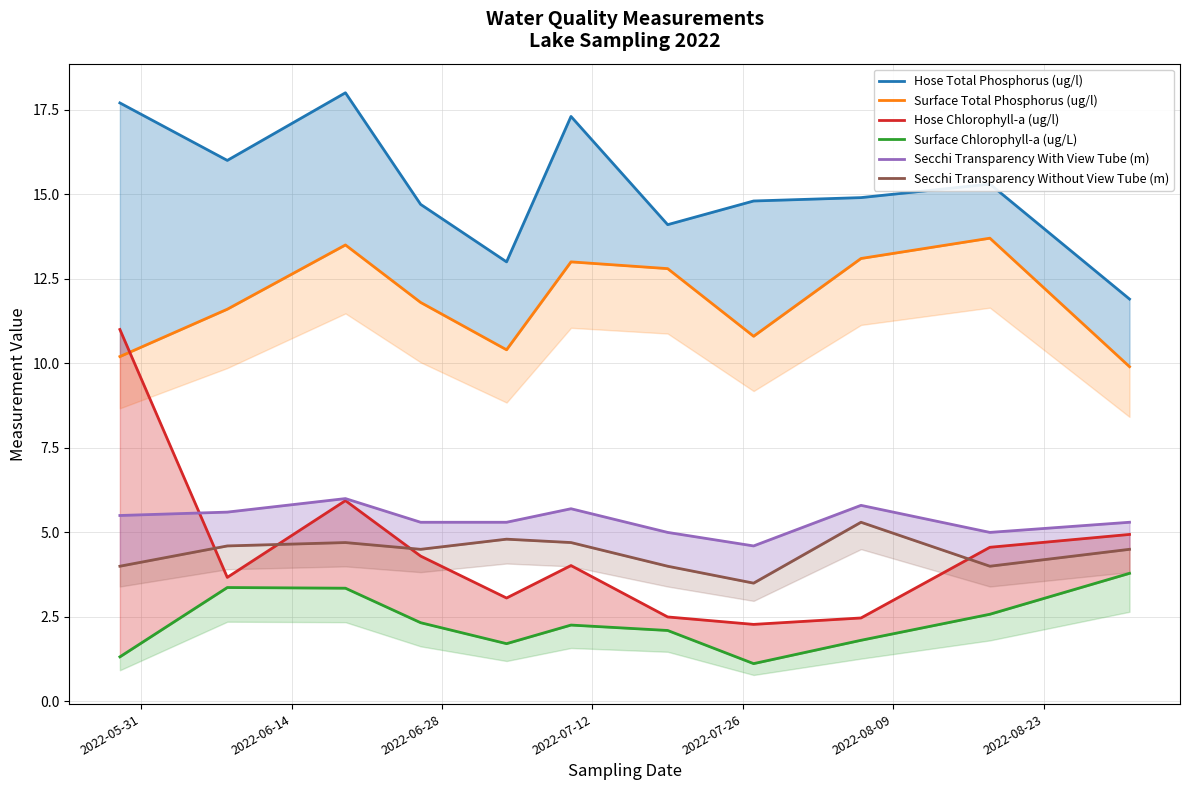

Which series has the widest spread of values?

Hose Chlorophyll-a (ug/l)